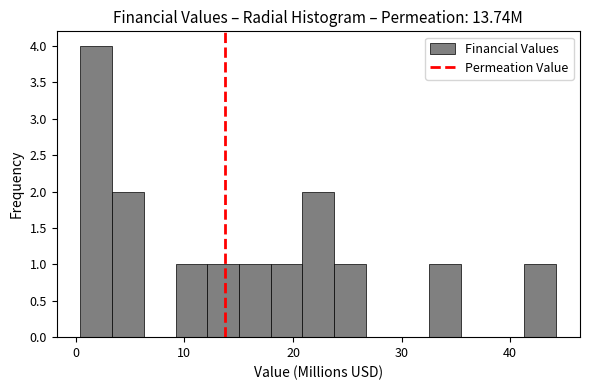

Read against the x-axis, roughly where is the centre of the tallest bar?

2